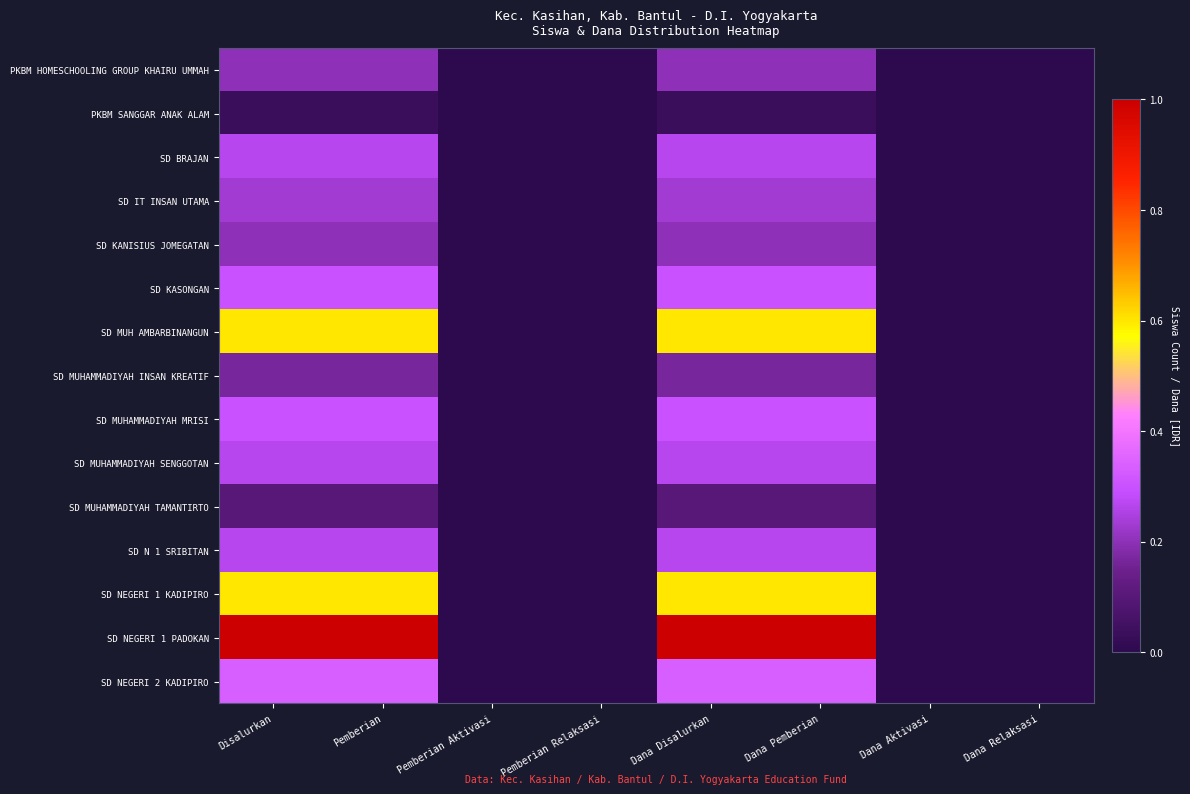

Which series changed the most between Disalurkan and Dana Pemberian?

PKBM HOMESCHOOLING GROUP KHAIRU UMMAH